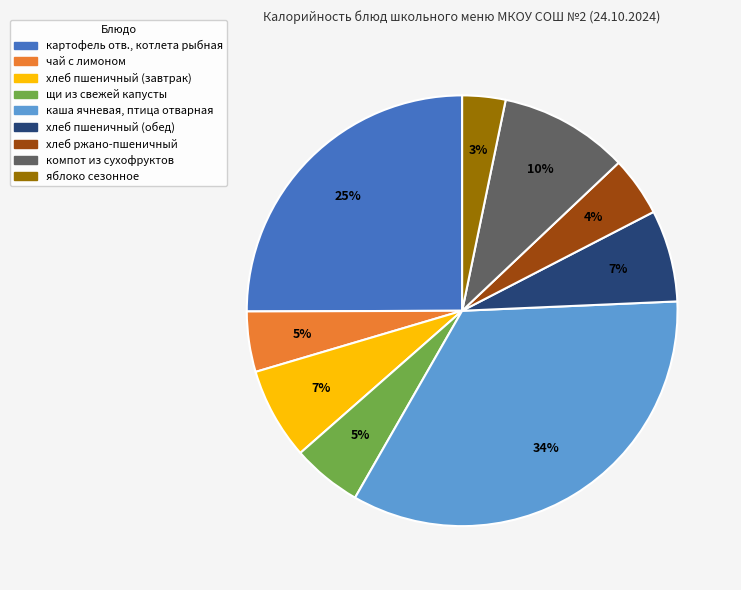

To the nearest percent, what is the average slice percentage?

11%